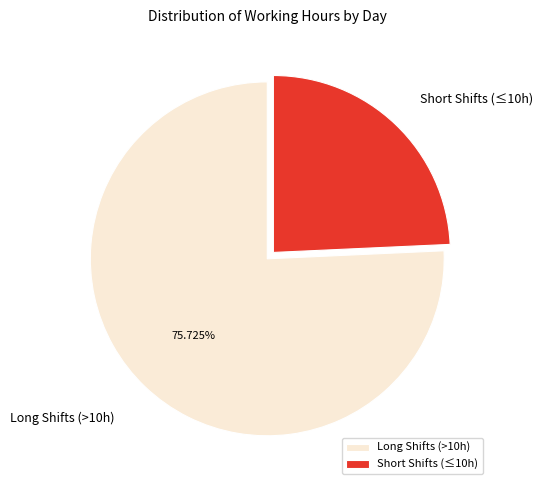

Which category has the biggest portion of the pie?

Long Shifts (>10h)